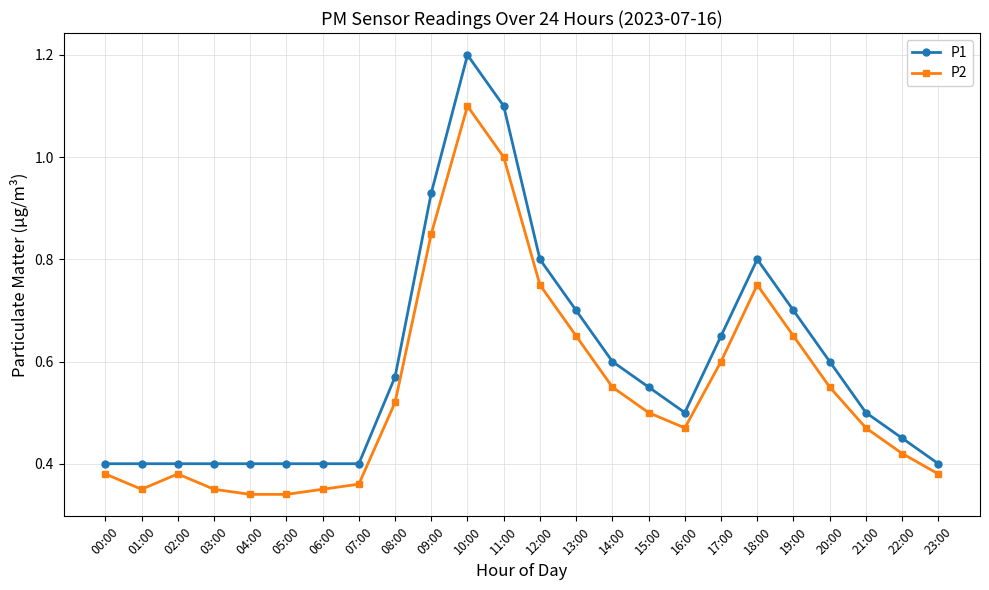

Is it true that P1 equals 0.4 at 04:00?

True